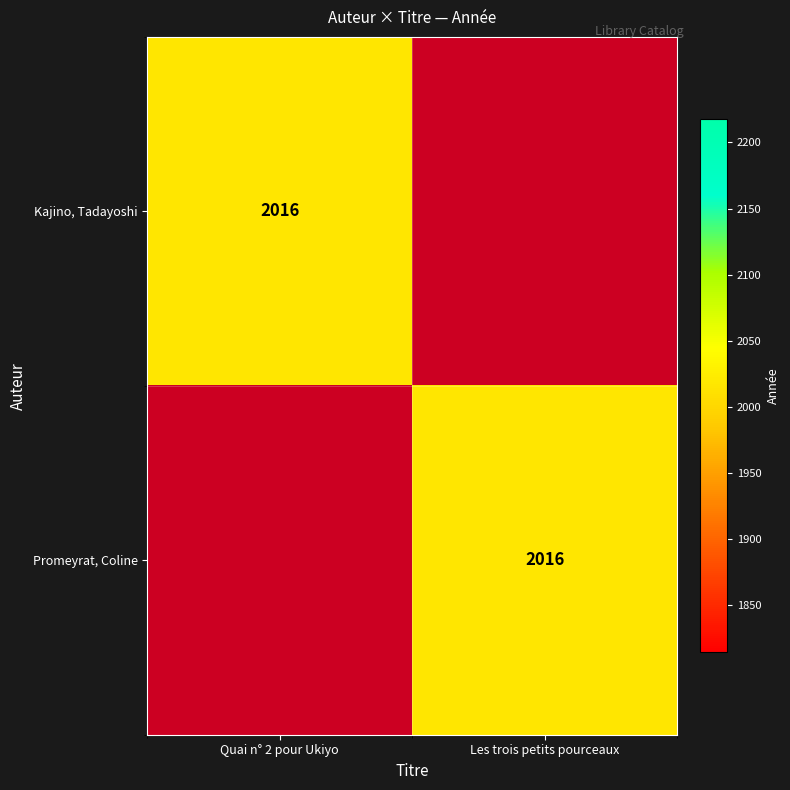

The Kajino, Tadayoshi series shows 509 at Quai n° 2 pour Ukiyo. True or false?

False